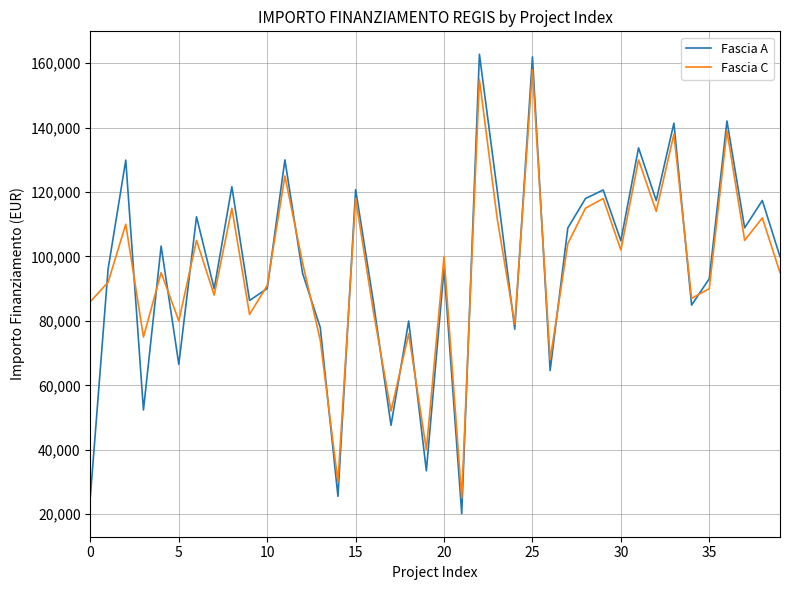

Which series has the largest range (max minus min)?

Fascia A